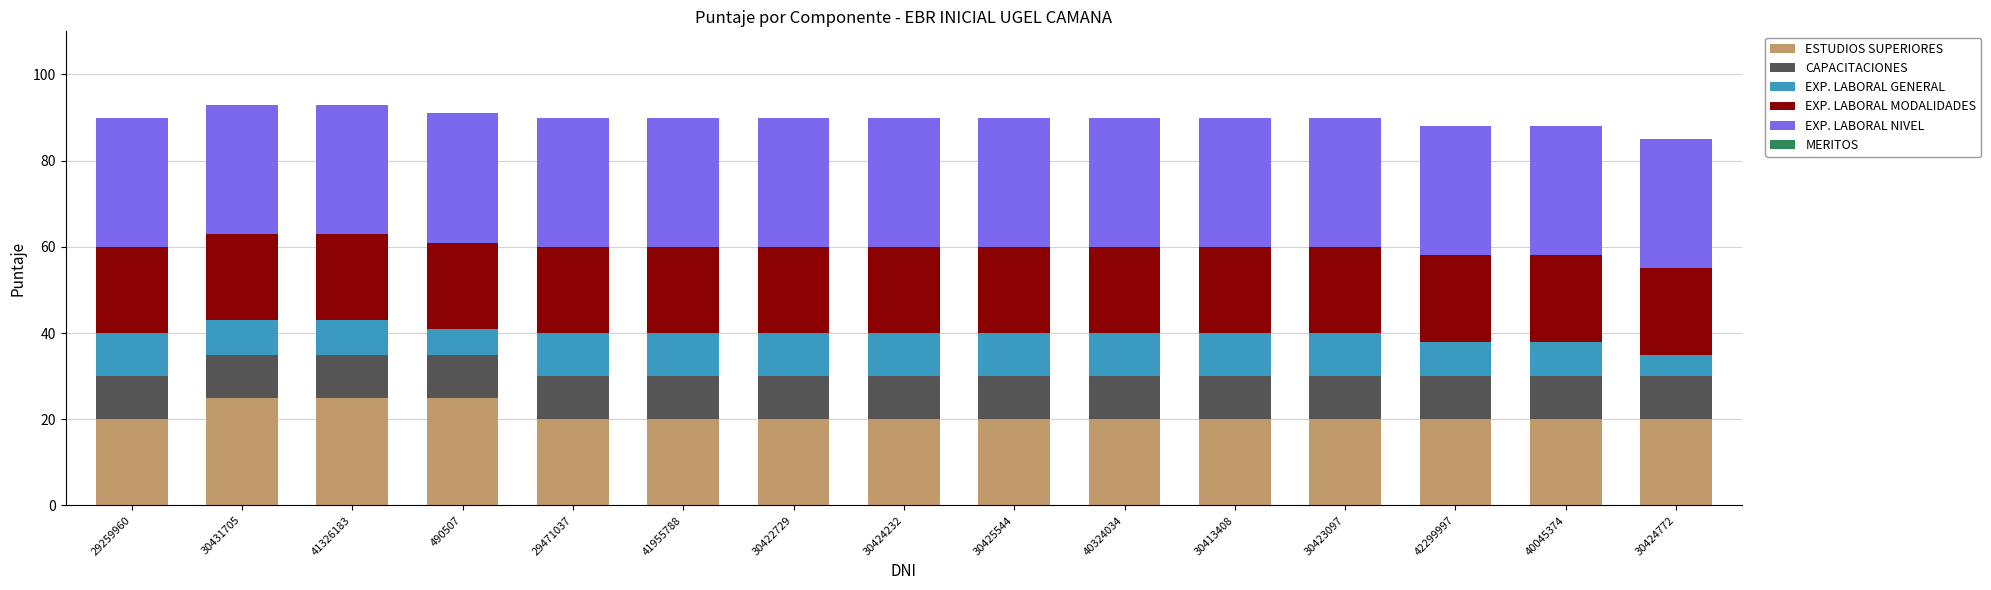

What is the maximum value for ESTUDIOS SUPERIORES?

25